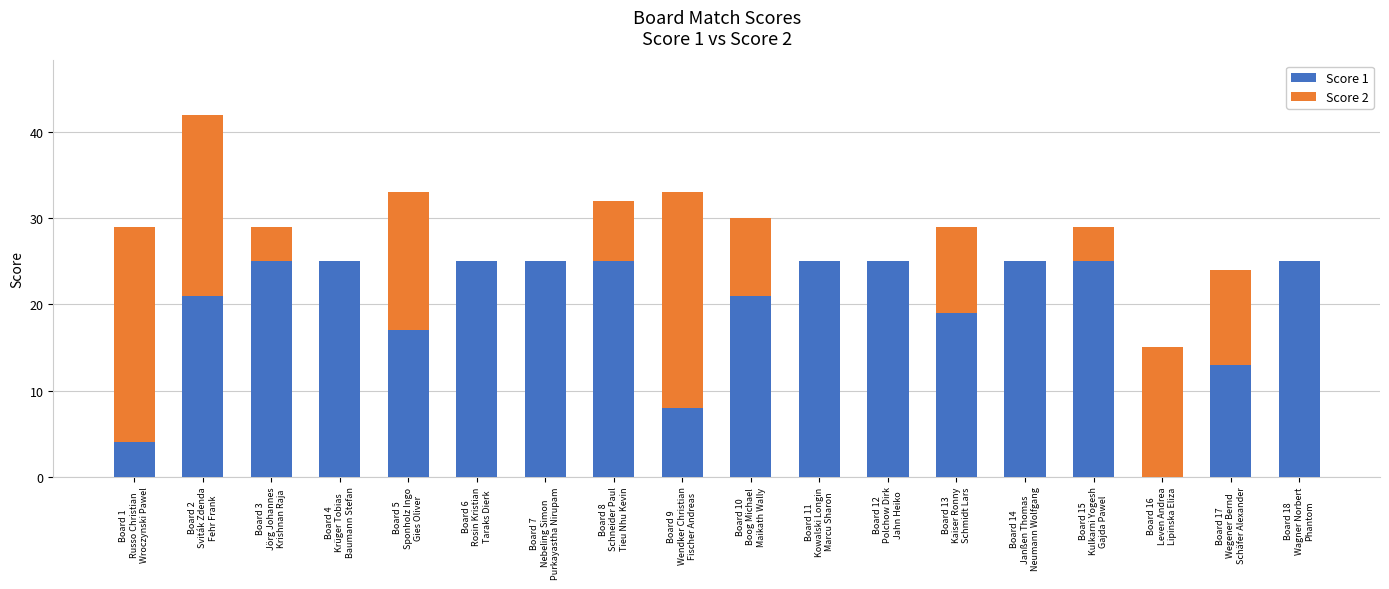

The Score 1 series shows 0 at Board 16
Leven Andrea
Lipinska Eliza. True or false?

True